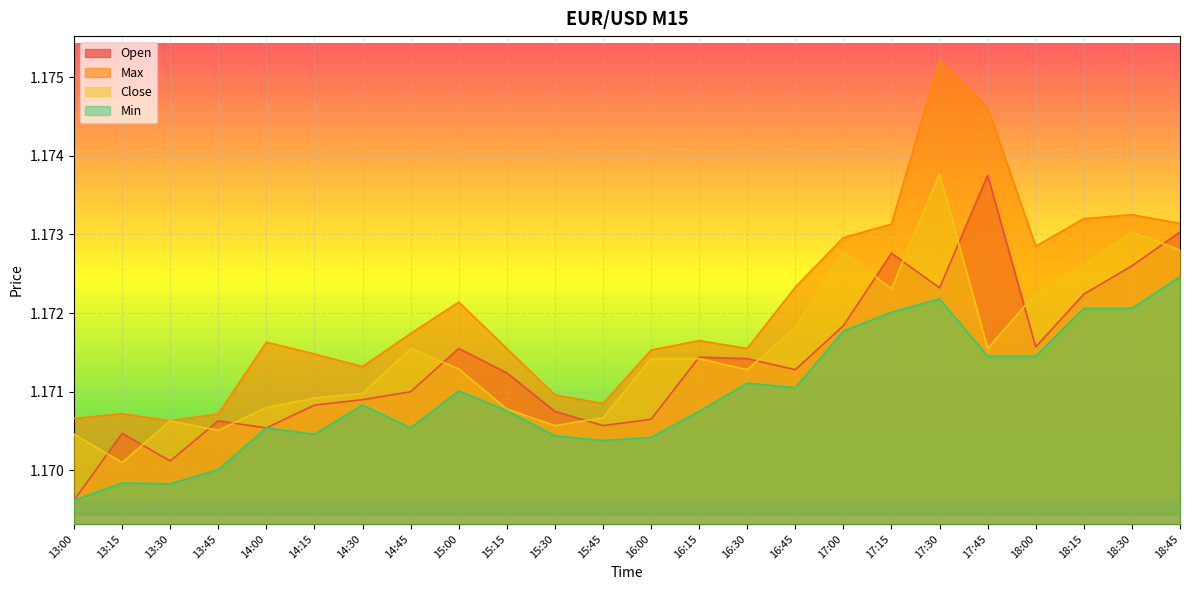

What is the highest value of the Max series?

1.2